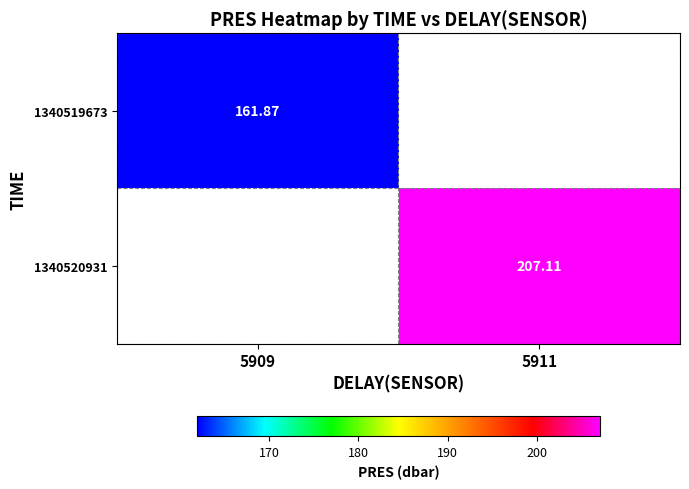

List the series in order of their peak value, lowest first.

1340519673, 1340520931